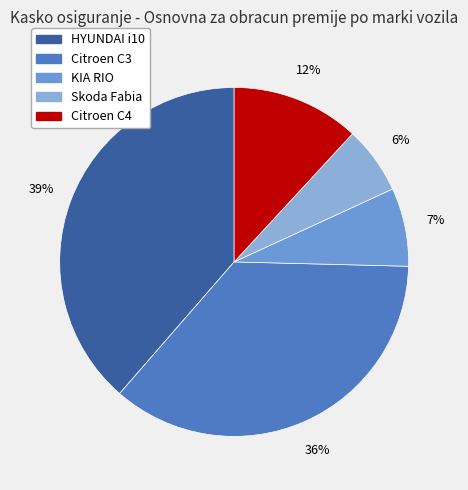

How many slices are in this pie chart?

5